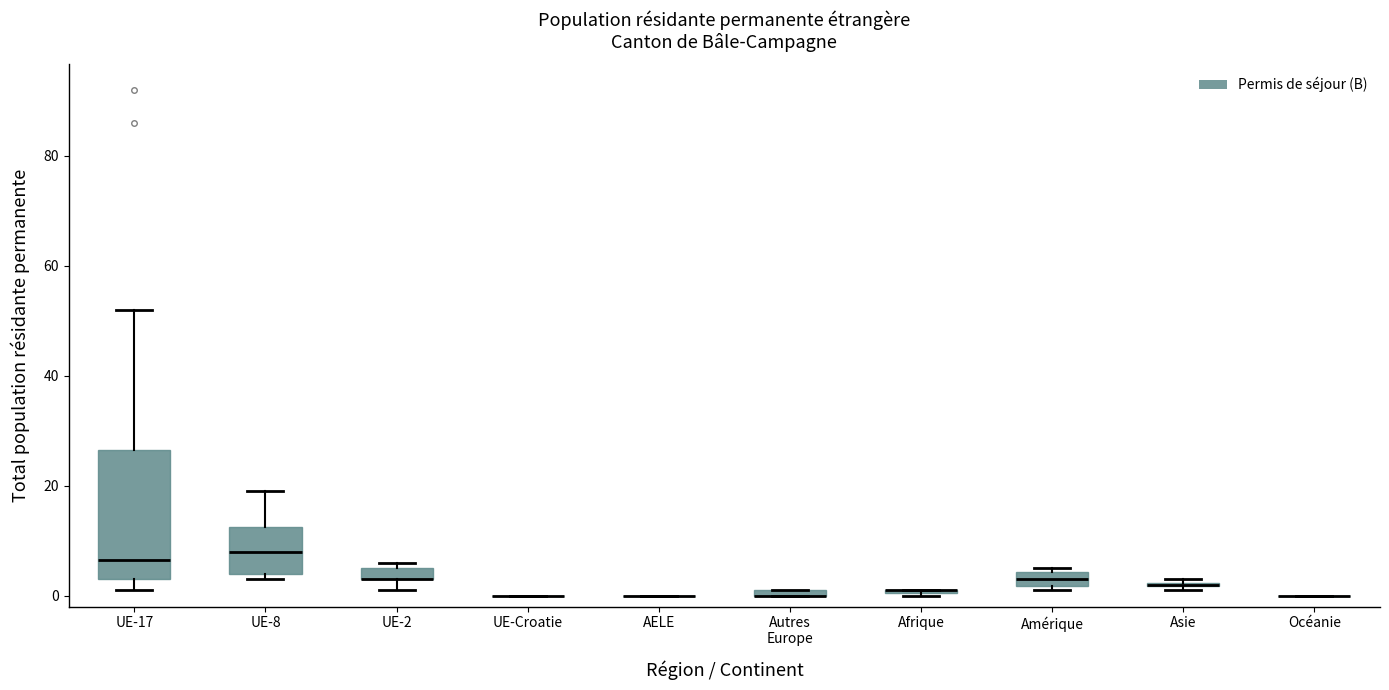

Where does the median line of the box for UE-8 sit on the y-axis? The values are not printed on the chart, so give them approximately, as read against the axis.

8